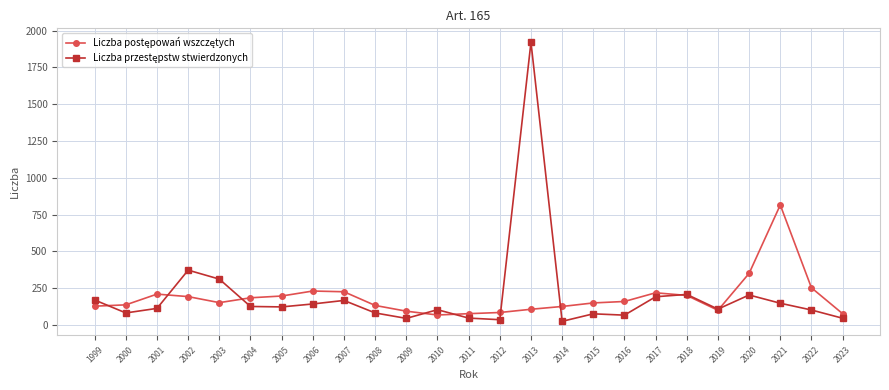

At which category is the sum across all series the highest?

2013